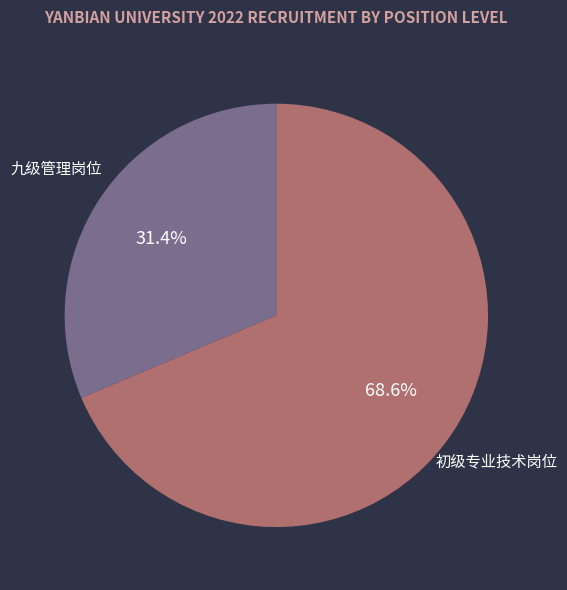

Which slice is the largest?

初级专业技术岗位